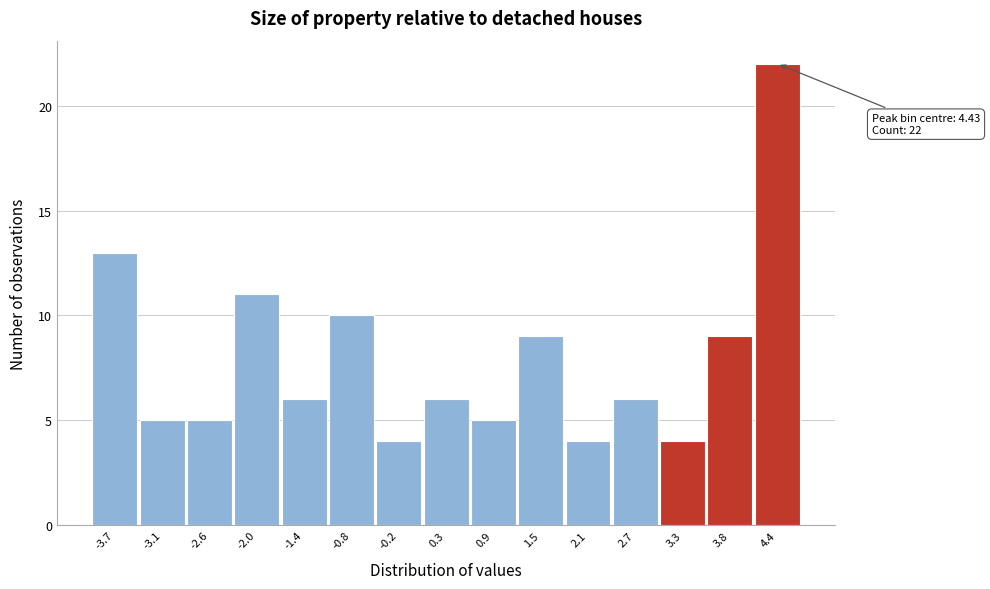

Over which range of the x-axis is the bar tallest?

4.1 to 4.7